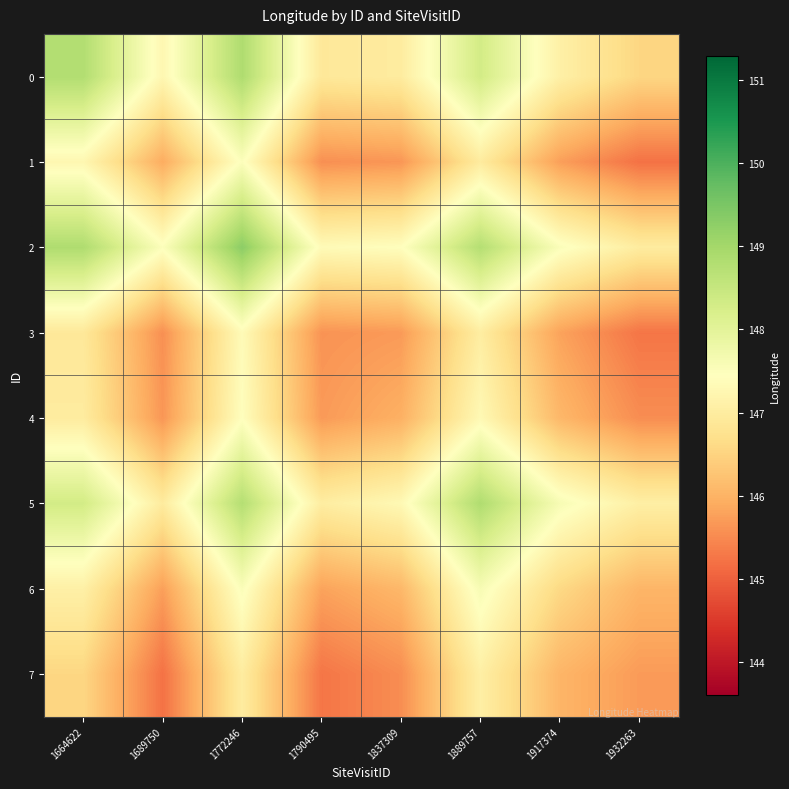

What is the difference between the highest and lowest values at 1837309?

1.9